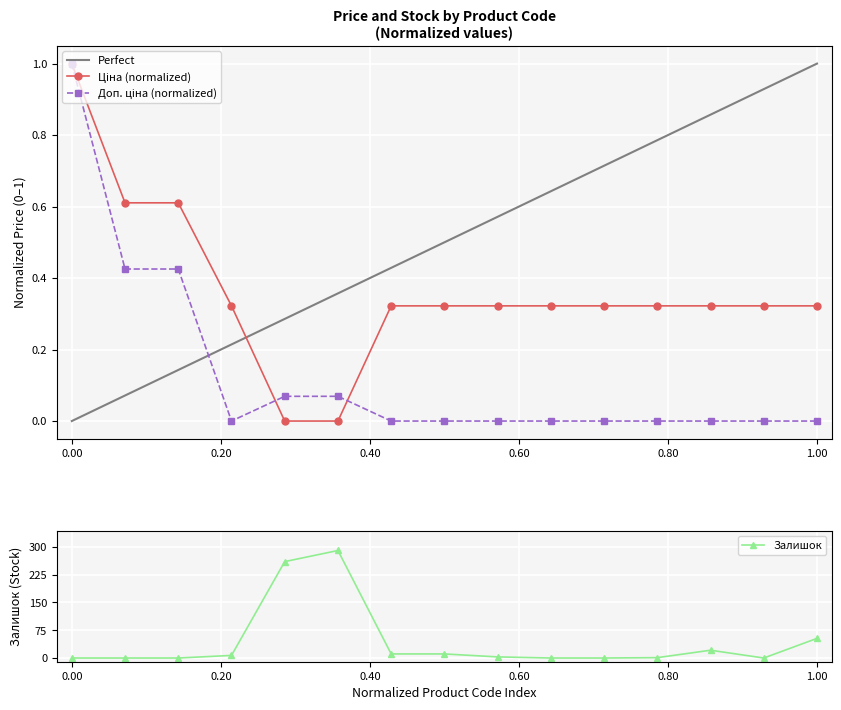

True or false: Ціна and Залишок intersect in this chart.

True